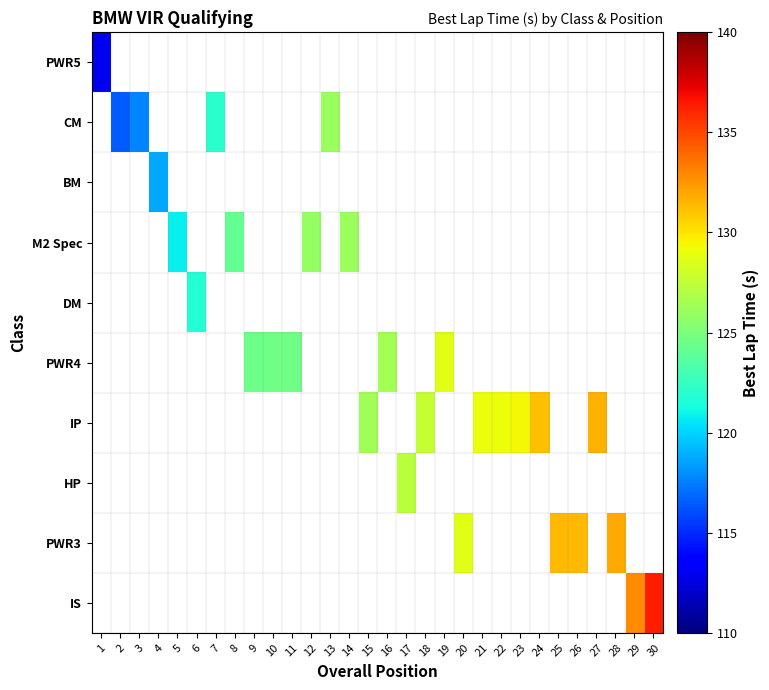

At which category does the chart reach its minimum across all series?

1